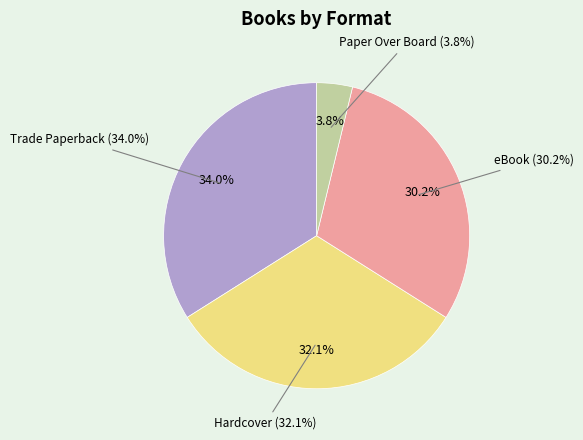

To the nearest percent, what is the difference between the largest and smallest slice percentages?

30%